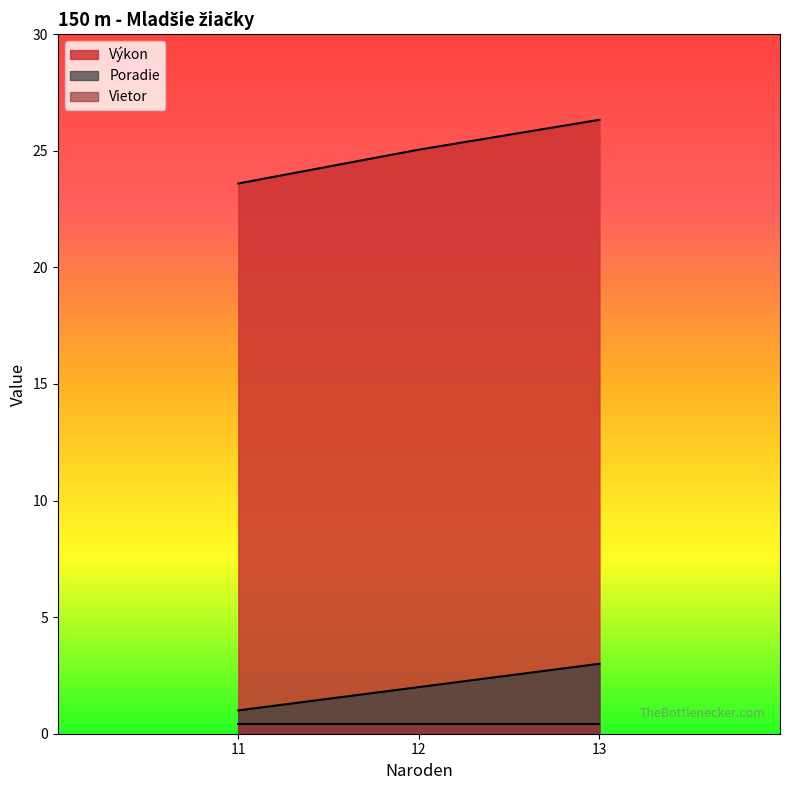

Where does the Výkon series first go above 25?

12